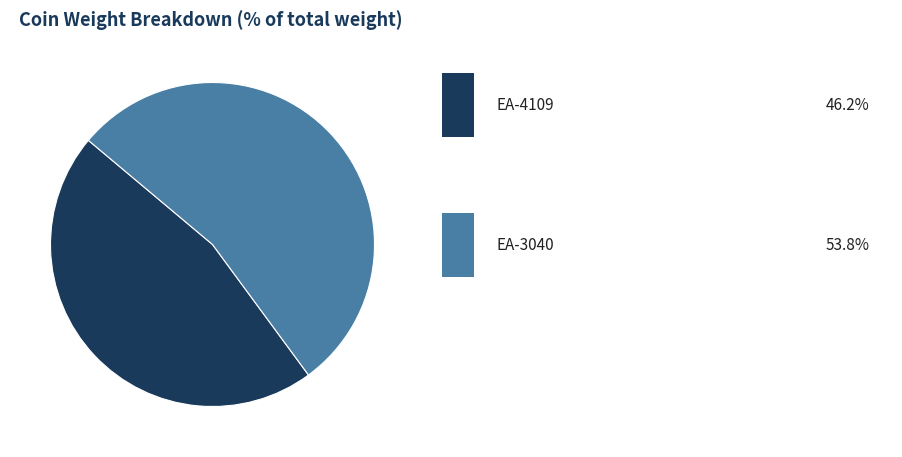

Is there any slice that represents more than half of the pie?

Yes